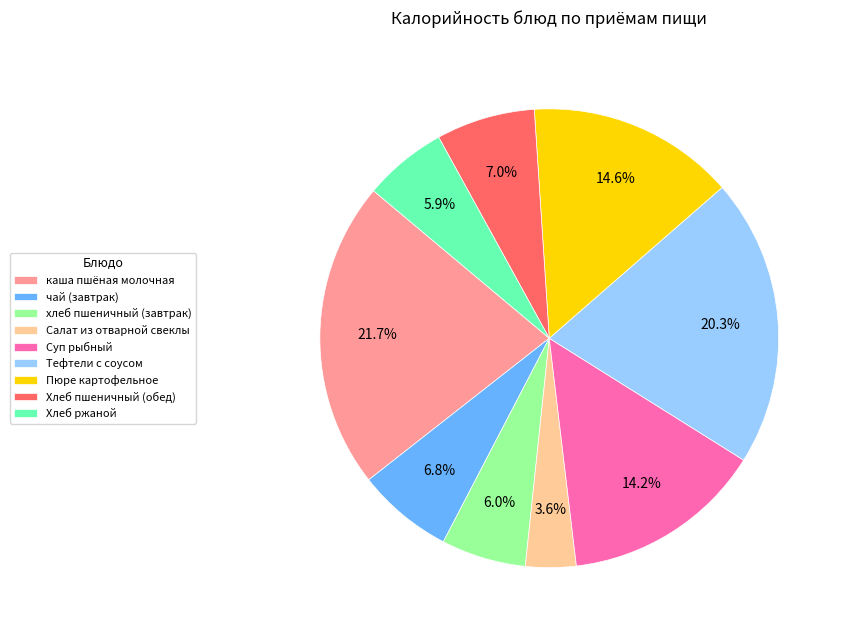

What is the ratio of the value at Пюре картофельное to the value at Суп рыбный?

1.0